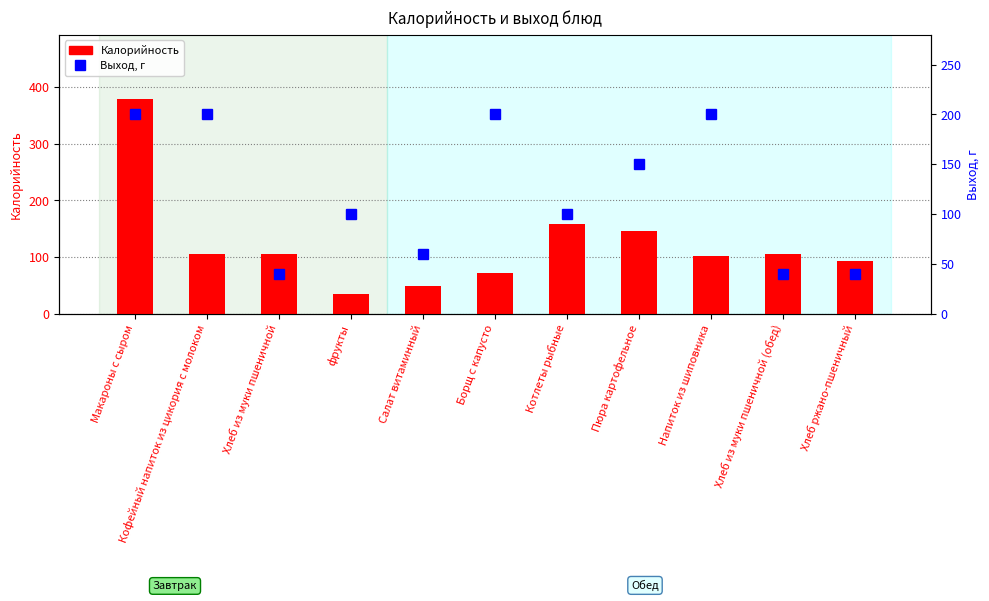

What is the label of the 10th bar from the right?

Кофейный напиток из цикория с молоком